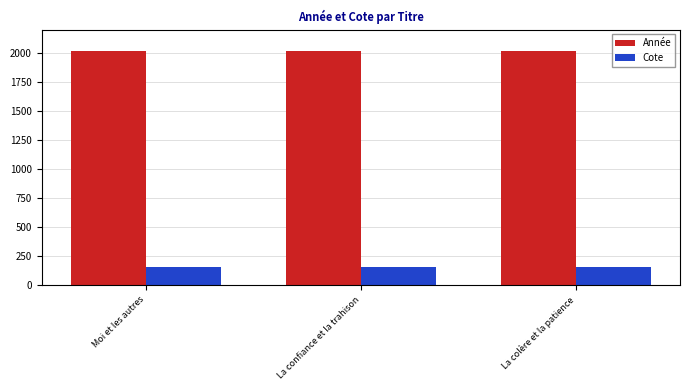

What is the total value across all series at La confiance et la trahison?

2179.9